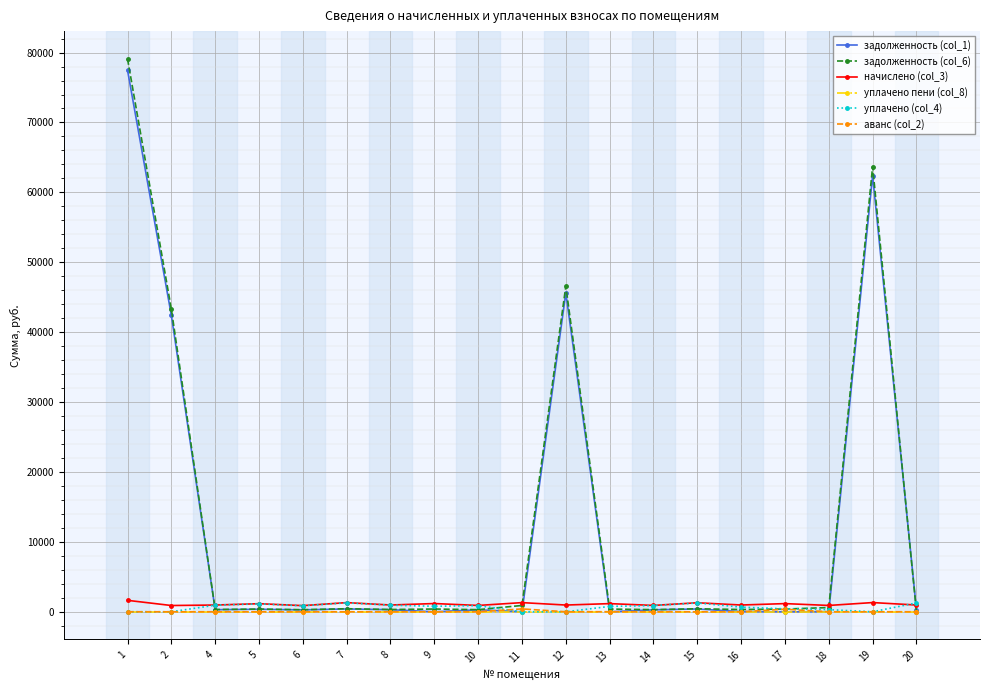

At how many categories does at least one series exceed 2176?

4